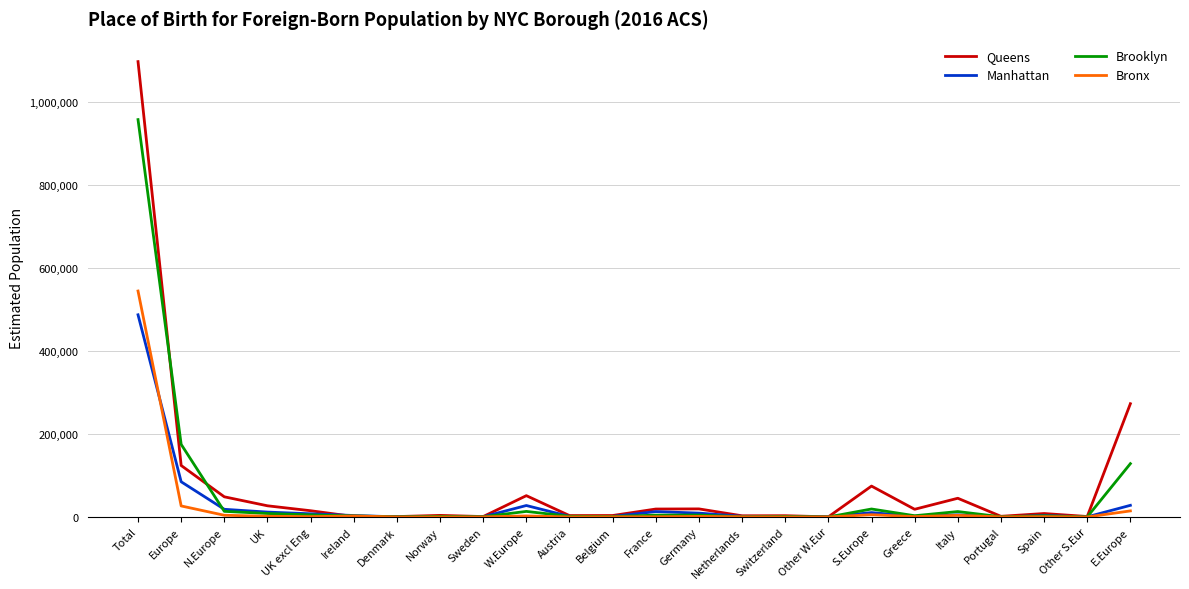

How many values in the Queens series are below 14989?

12